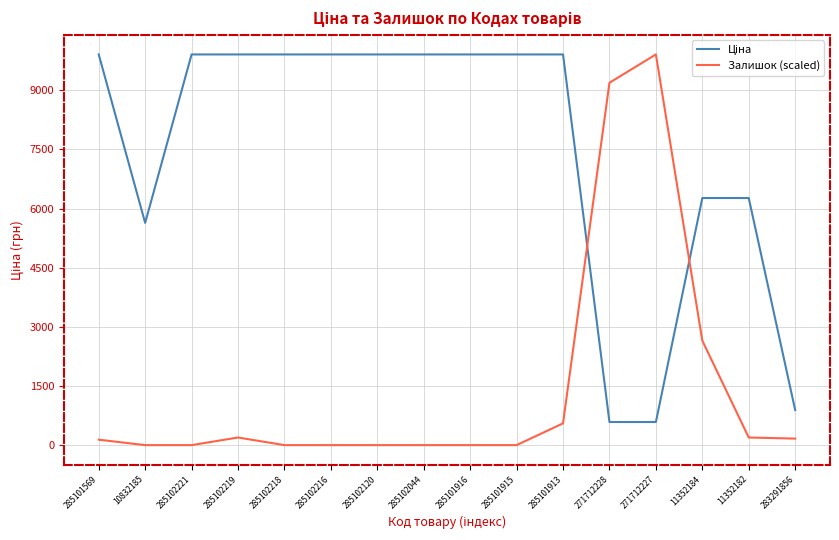

At which label is Залишок (scaled) closest to 4954?

11352184